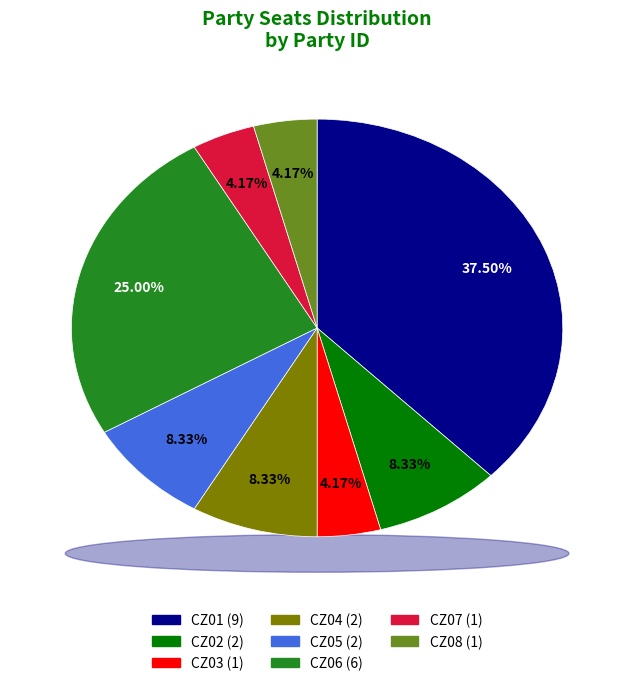

Does any single category account for the majority?

No